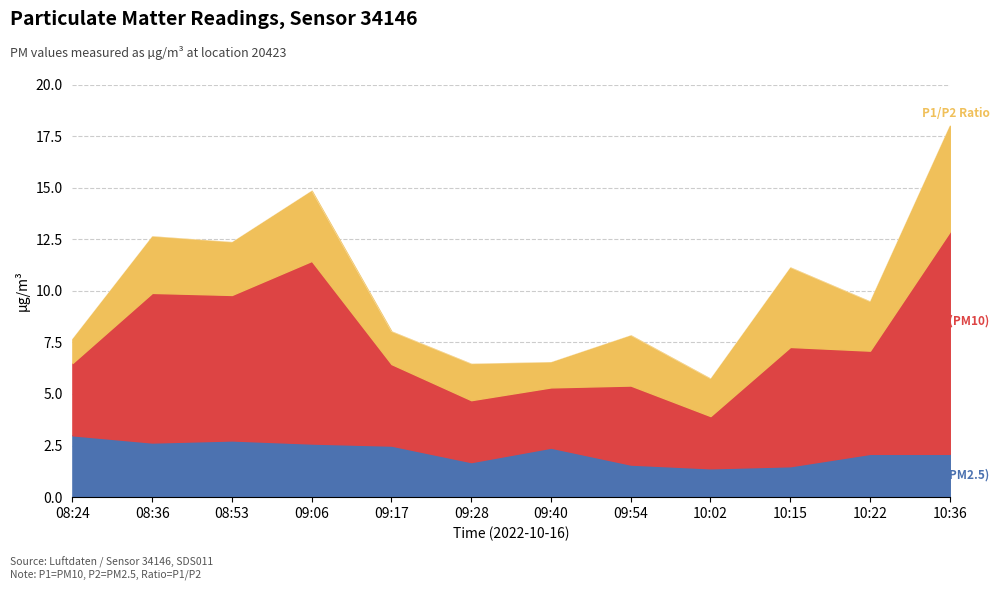

Reading left to right, what are all the values shown in this chart?

P1: 08:24=3.5	08:36=7.2	08:53=7.0	09:06=8.8	09:17=4.0	09:28=3.0	09:40=2.9	09:54=3.8	10:02=2.5	10:15=5.8	10:22=5.0	10:36=10.8
P2: 08:24=3.0	08:36=2.6	08:53=2.8	09:06=2.6	09:17=2.5	09:28=1.7	09:40=2.4	09:54=1.6	10:02=1.4	10:15=1.5	10:22=2.1	10:36=2.1
Ratio: 08:24=1.2	08:36=2.7	08:53=2.6	09:06=3.4	09:17=1.6	09:28=1.8	09:40=1.2	09:54=2.4	10:02=1.8	10:15=3.9	10:22=2.4	10:36=5.1